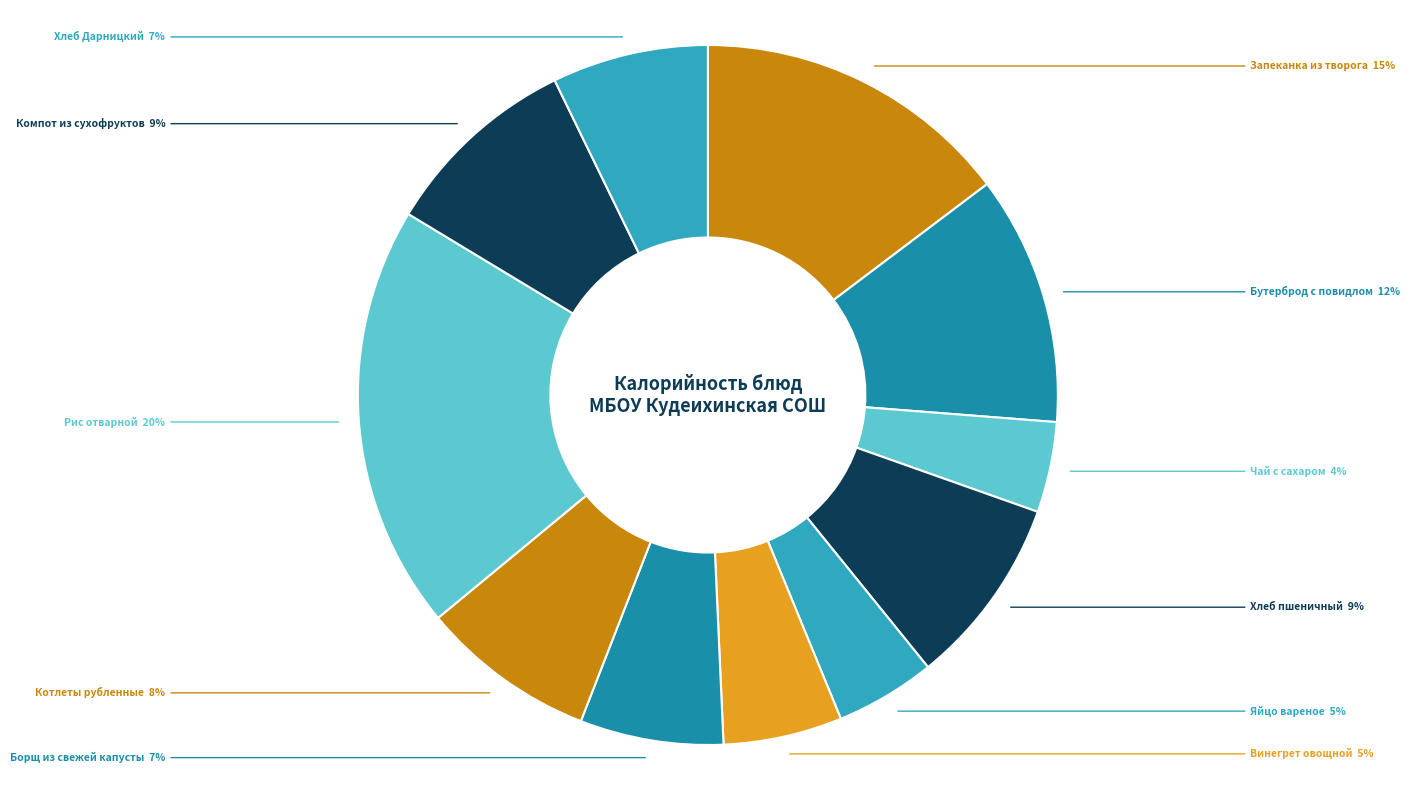

Is there any slice that represents more than half of the pie?

No